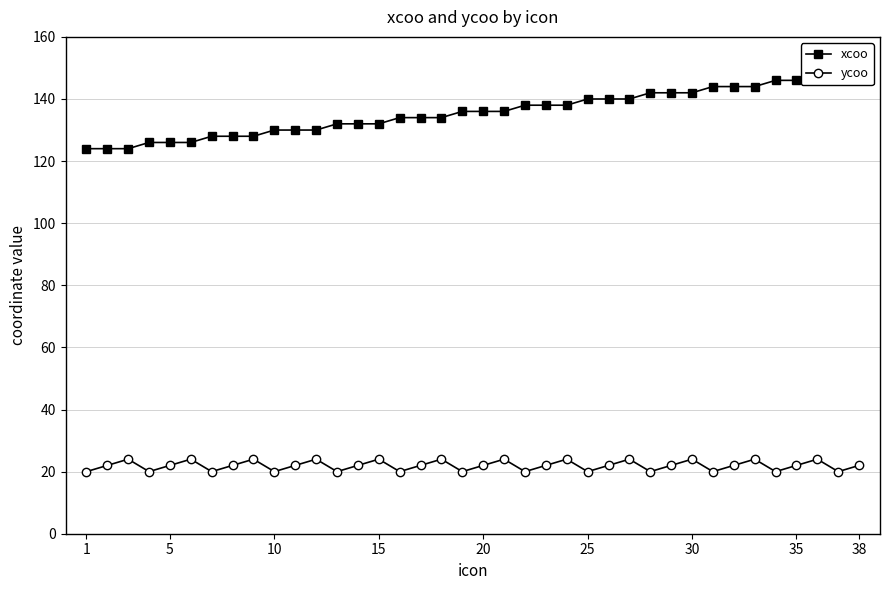

The ycoo series shows 17 at 30. True or false?

False